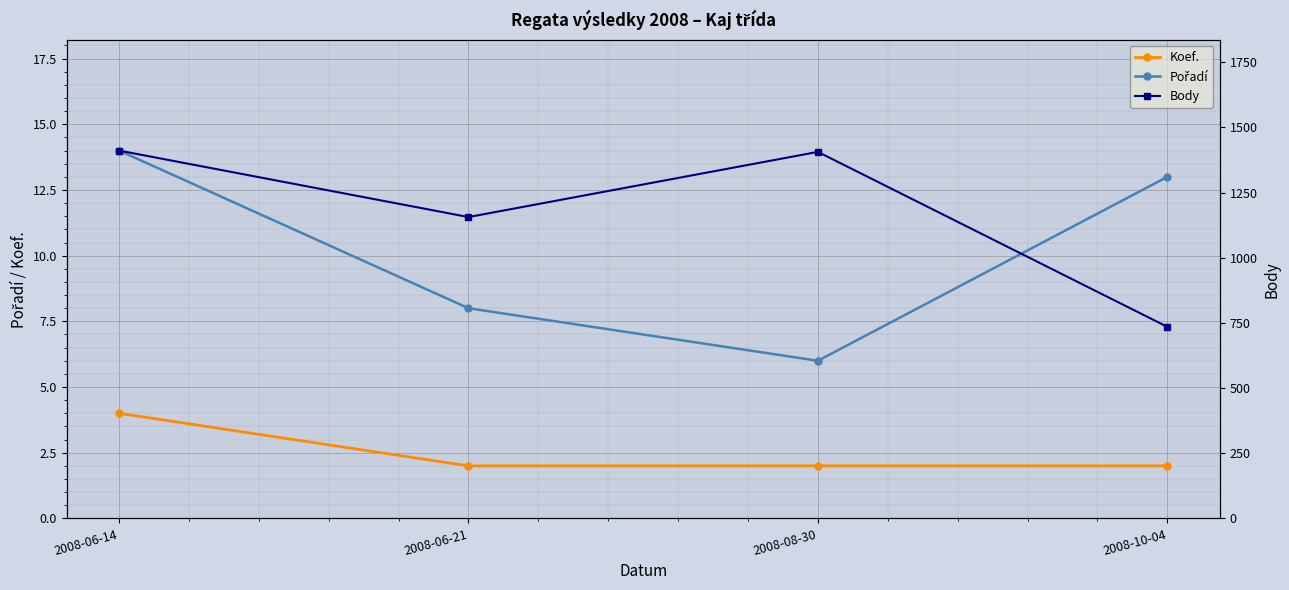

What value does the Body series have at 2008-08-30, to the nearest 10?

1410